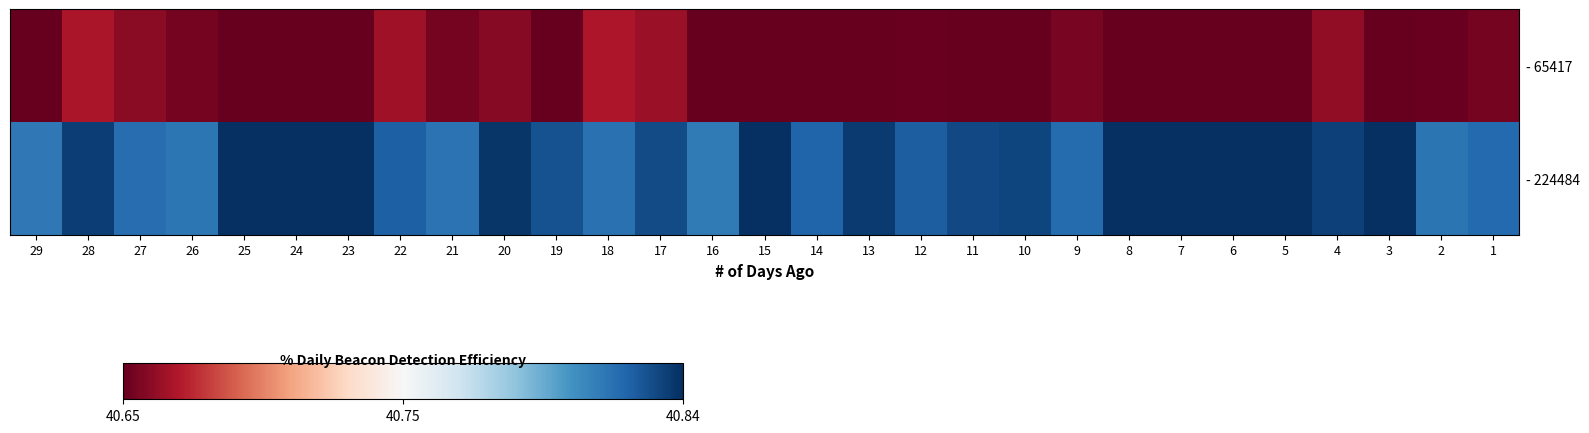

Which has a higher value, 6 or 19?

6